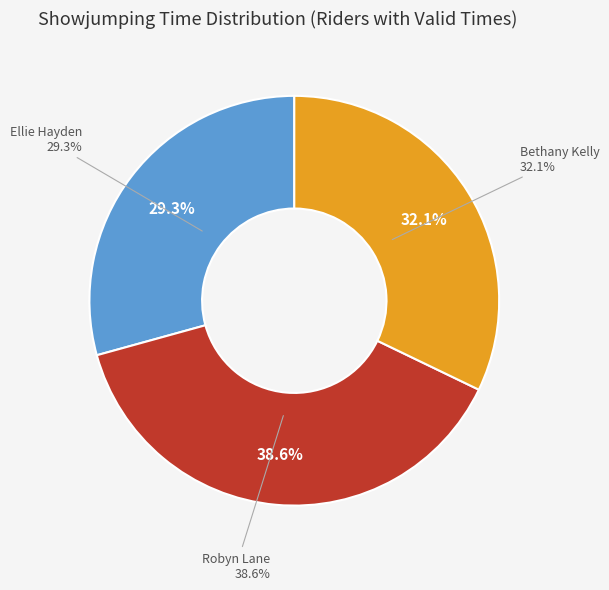

Count the number of slices in the pie.

3